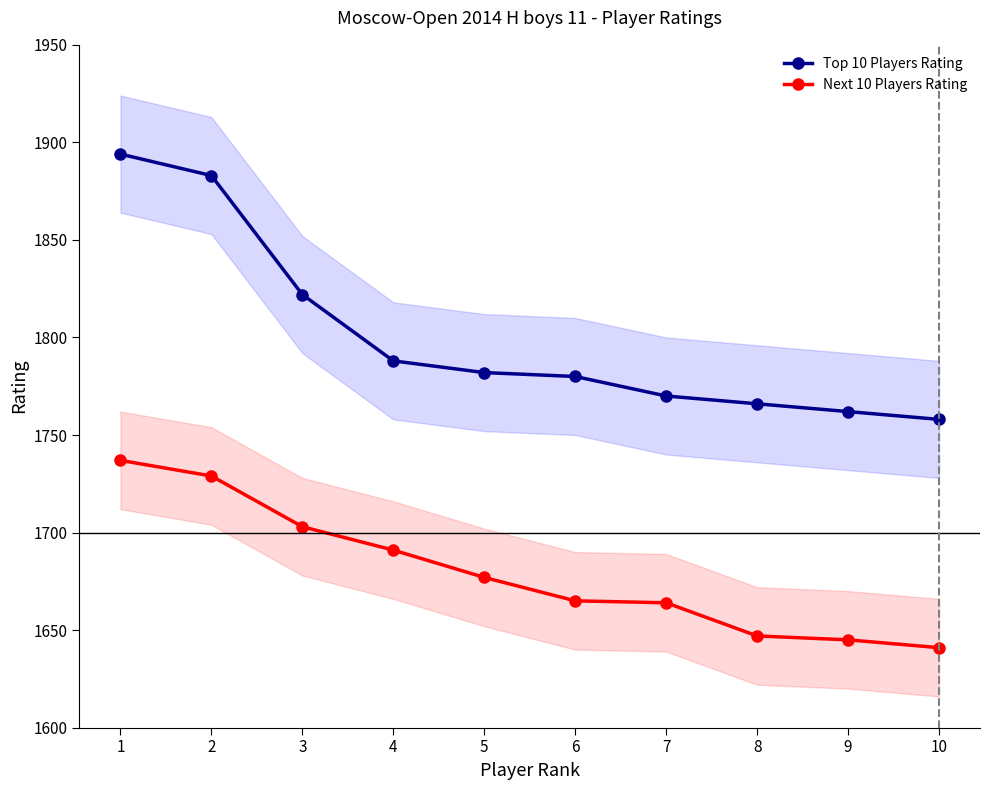

What is the difference between the Top 10 Players Rating values at 10 and 2?

125